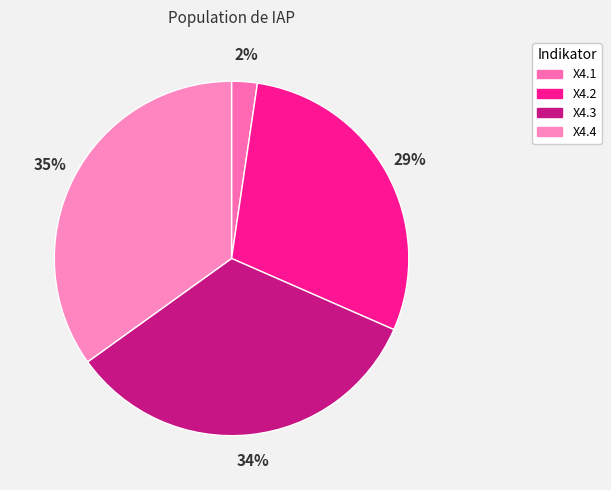

Between X4.2 and X4.4, which is larger?

X4.4